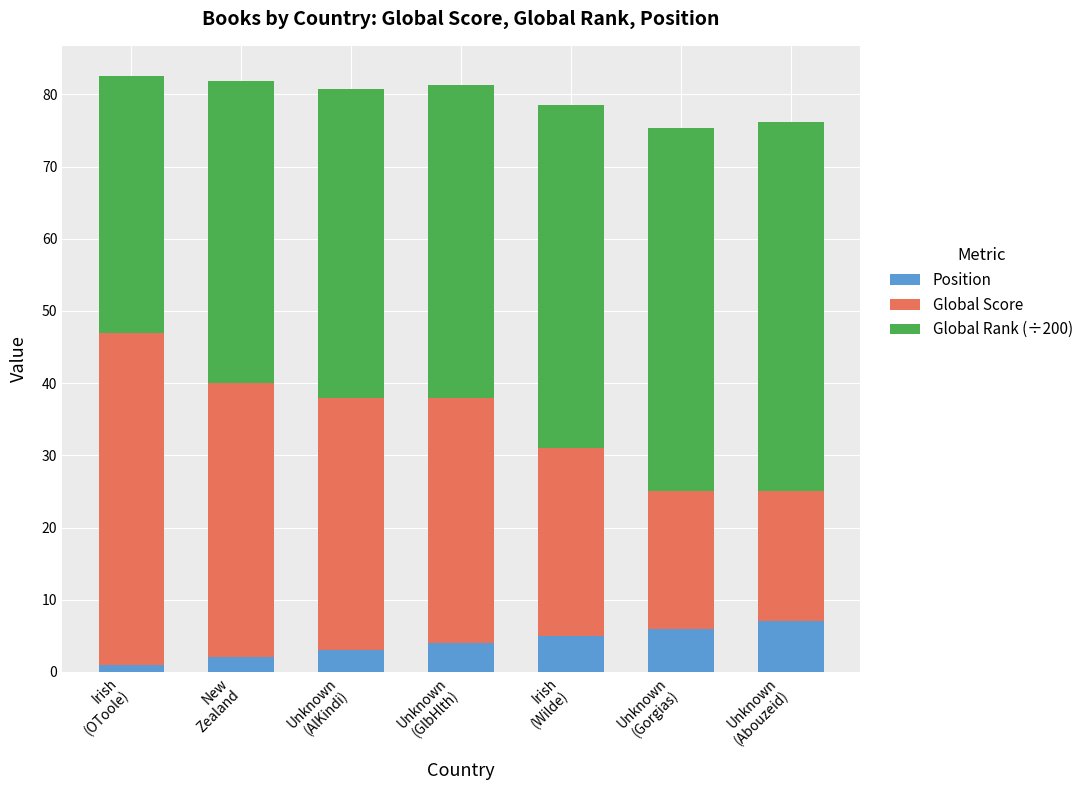

Count the number of data series in this chart.

3